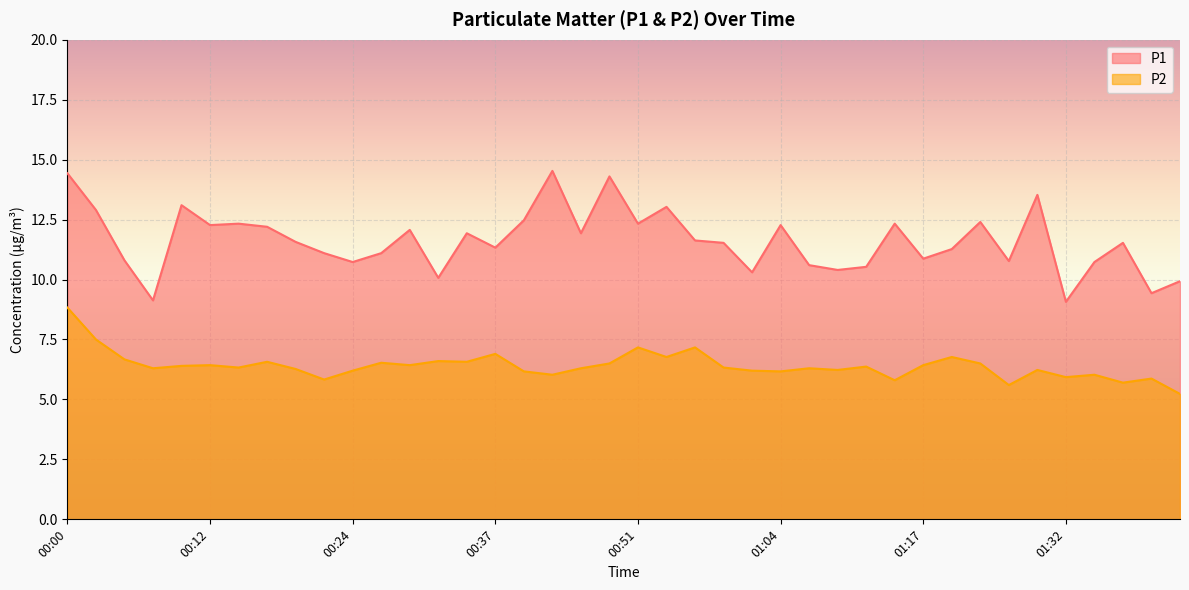

What is the label of the 12th point from the left?

00:27